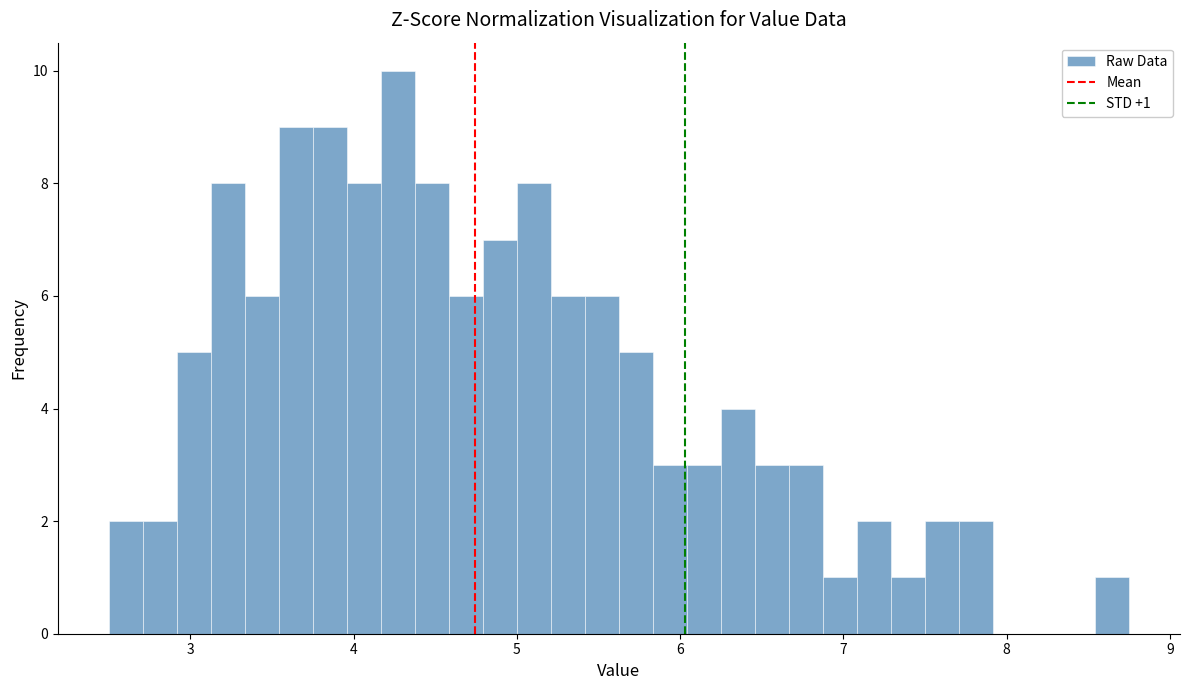

Around what value on the x-axis is the tallest bar? Give the approximate position of its centre, as read against the axis.

4.3